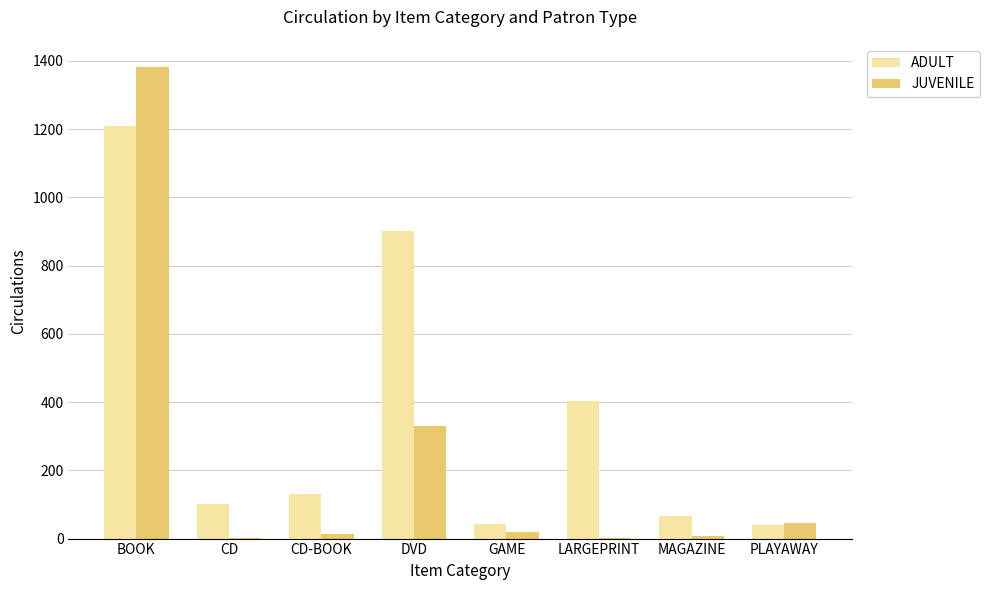

Which series has the largest total across all categories?

ADULT